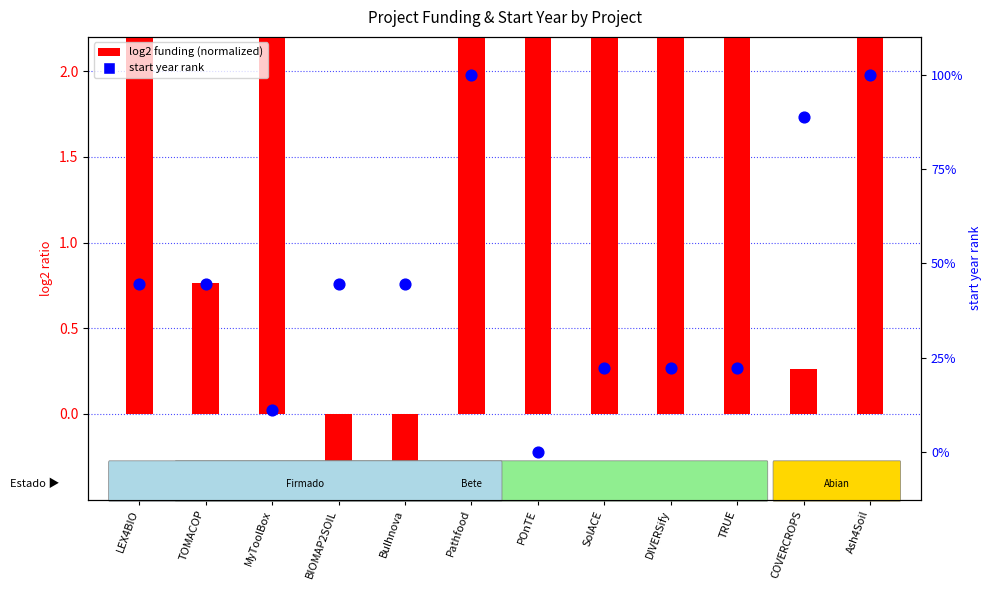

Which series contains the lowest Y value?

log2 funding (normalized)